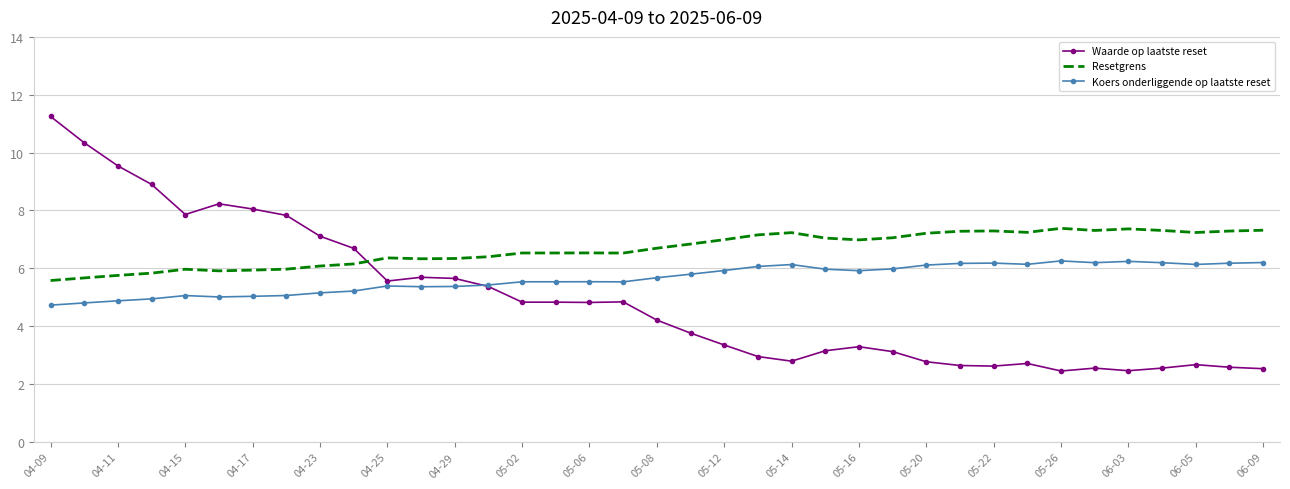

At how many categories does at least one series exceed 9?

3